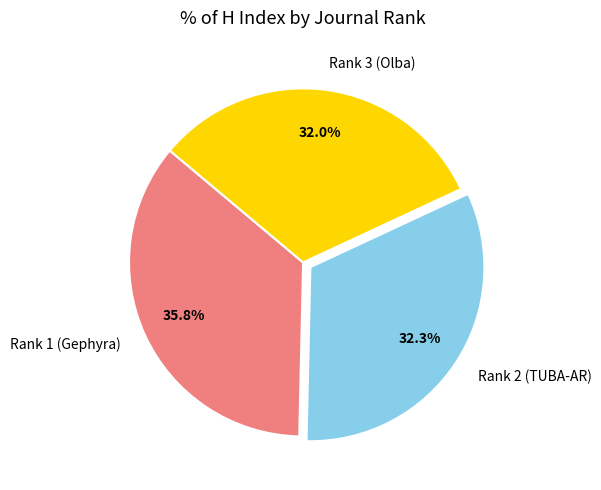

How many slices are in this pie chart?

3